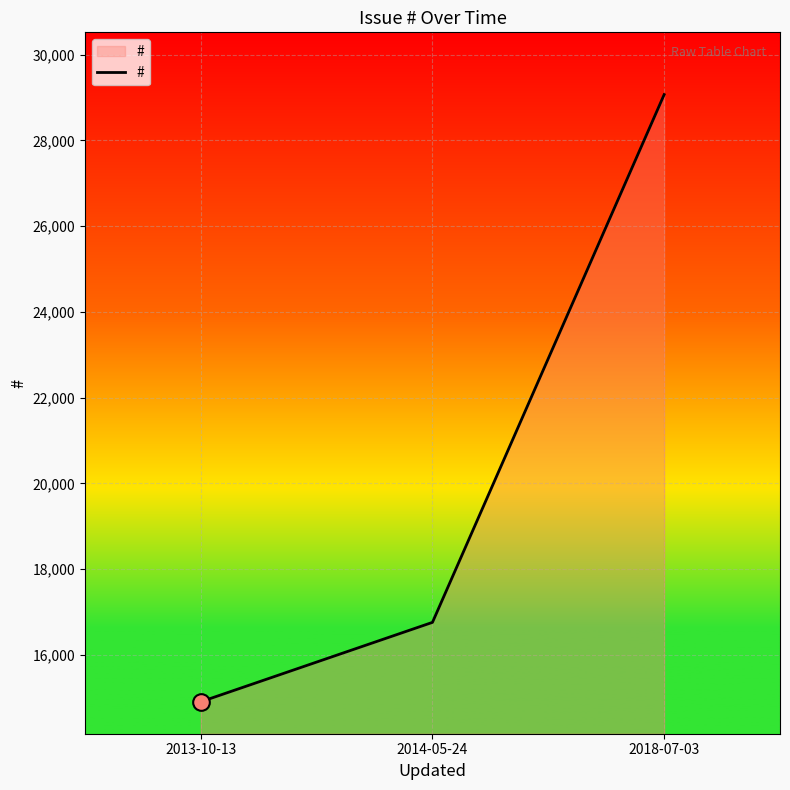

Is it true that the value at 2014-05-24 is 30083?

False